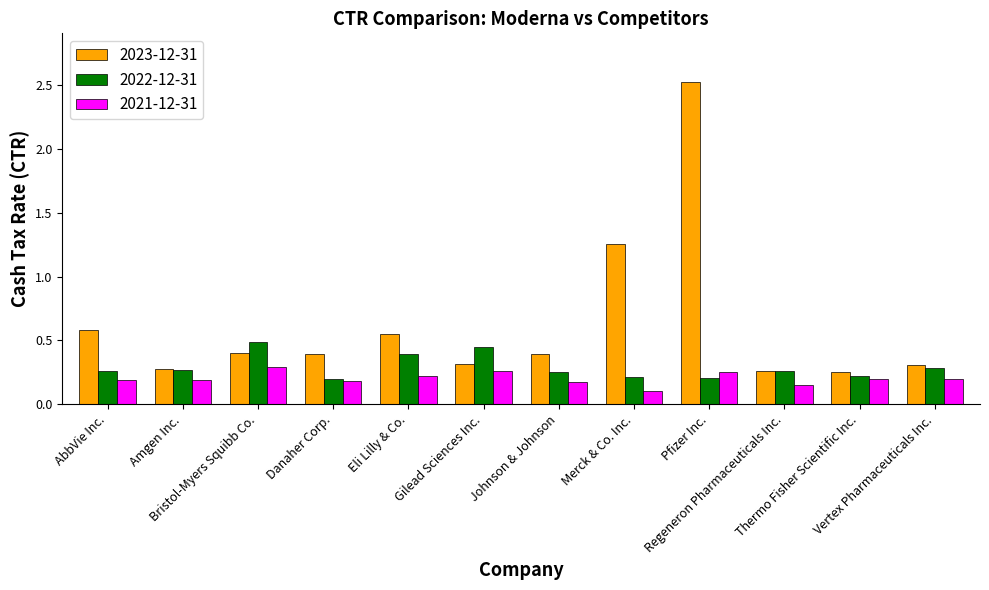

Which series has the largest range (max minus min)?

2023-12-31